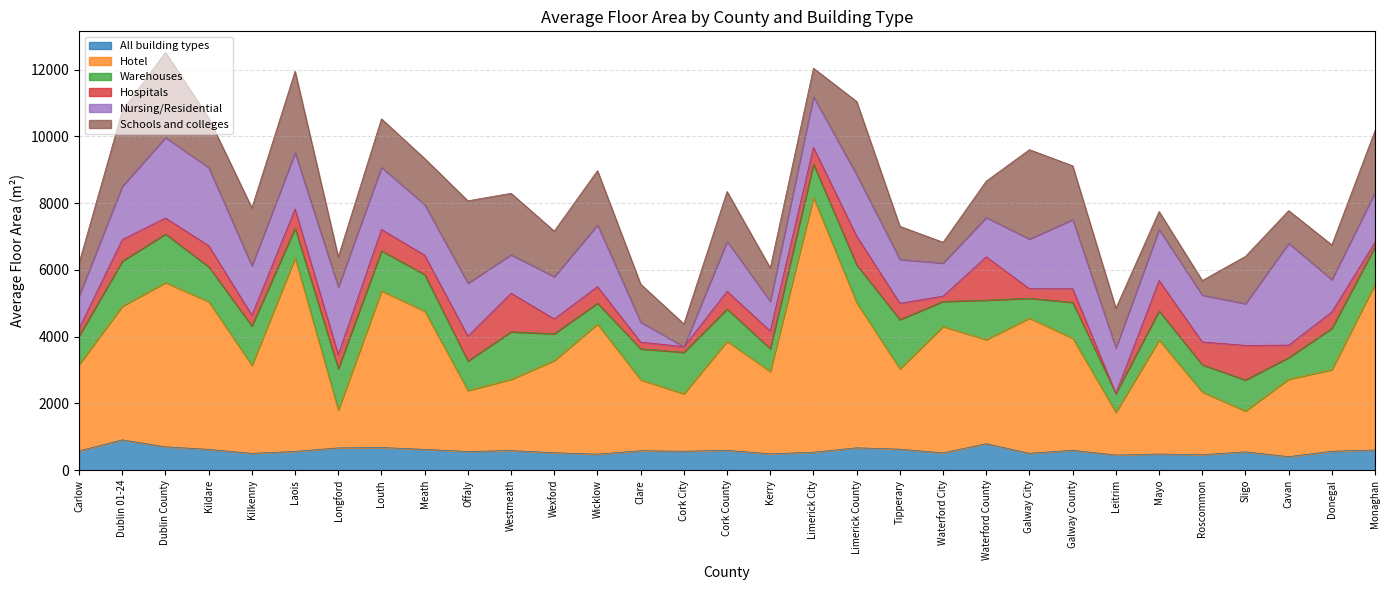

The value of All building types at Longford is 162. True or false?

False